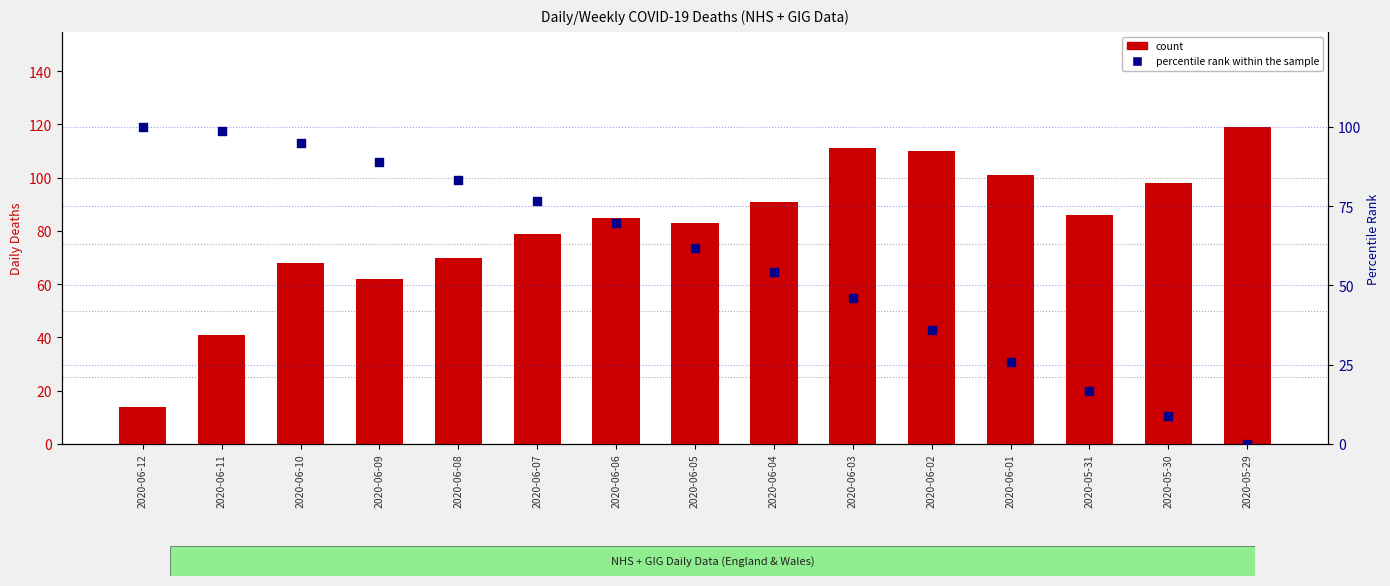

At how many categories does at least one series exceed 12?

15